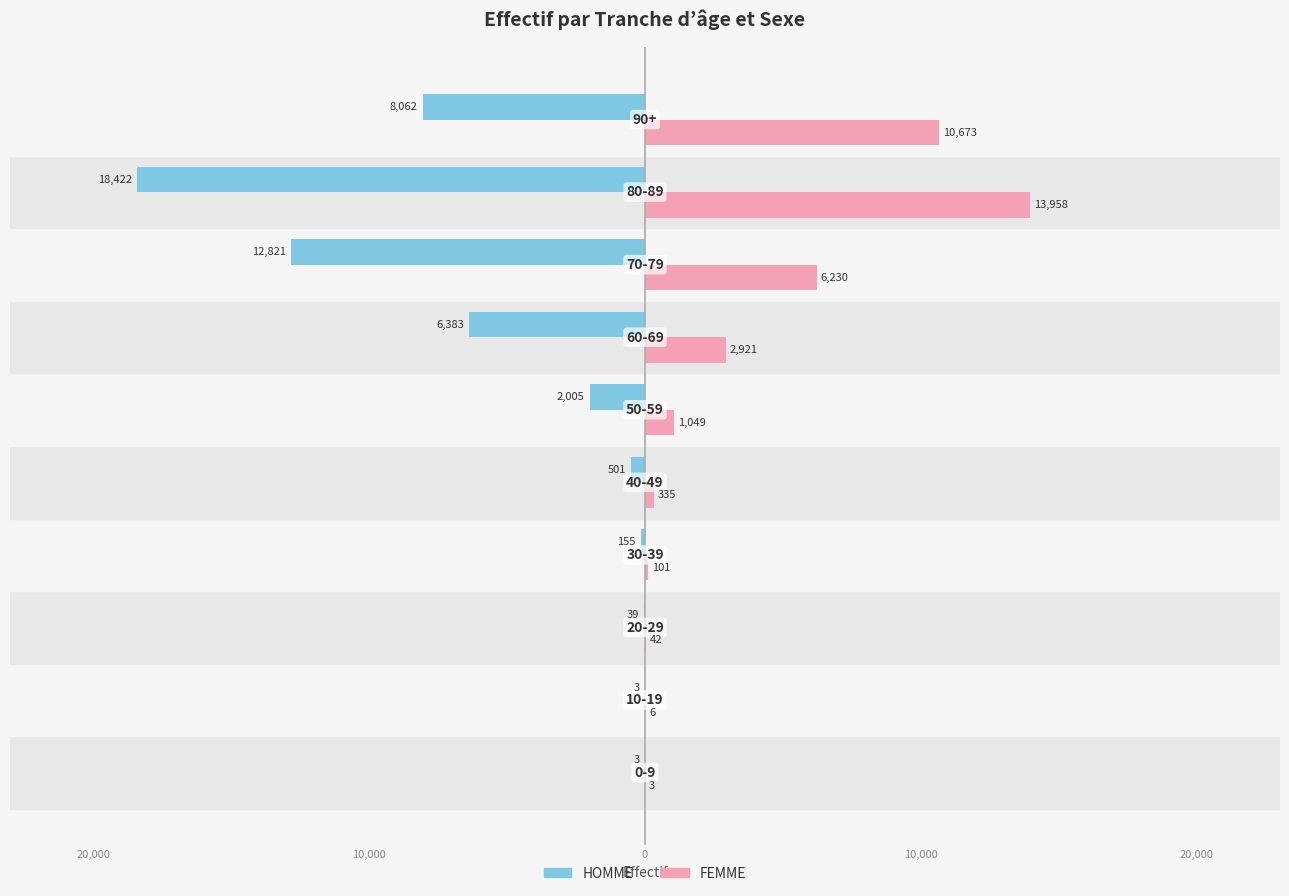

What are all the series names shown in the legend?

HOMME, FEMME